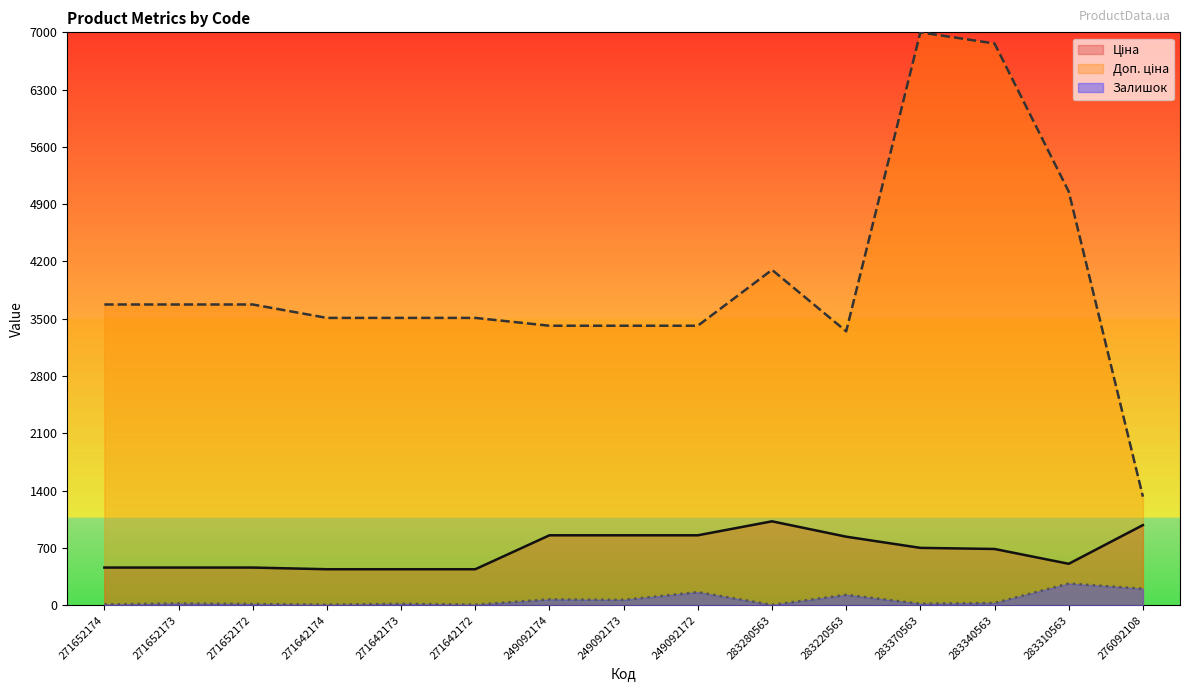

List the series in order of their overall mean, lowest first.

Залишок, Ціна, Доп. ціна